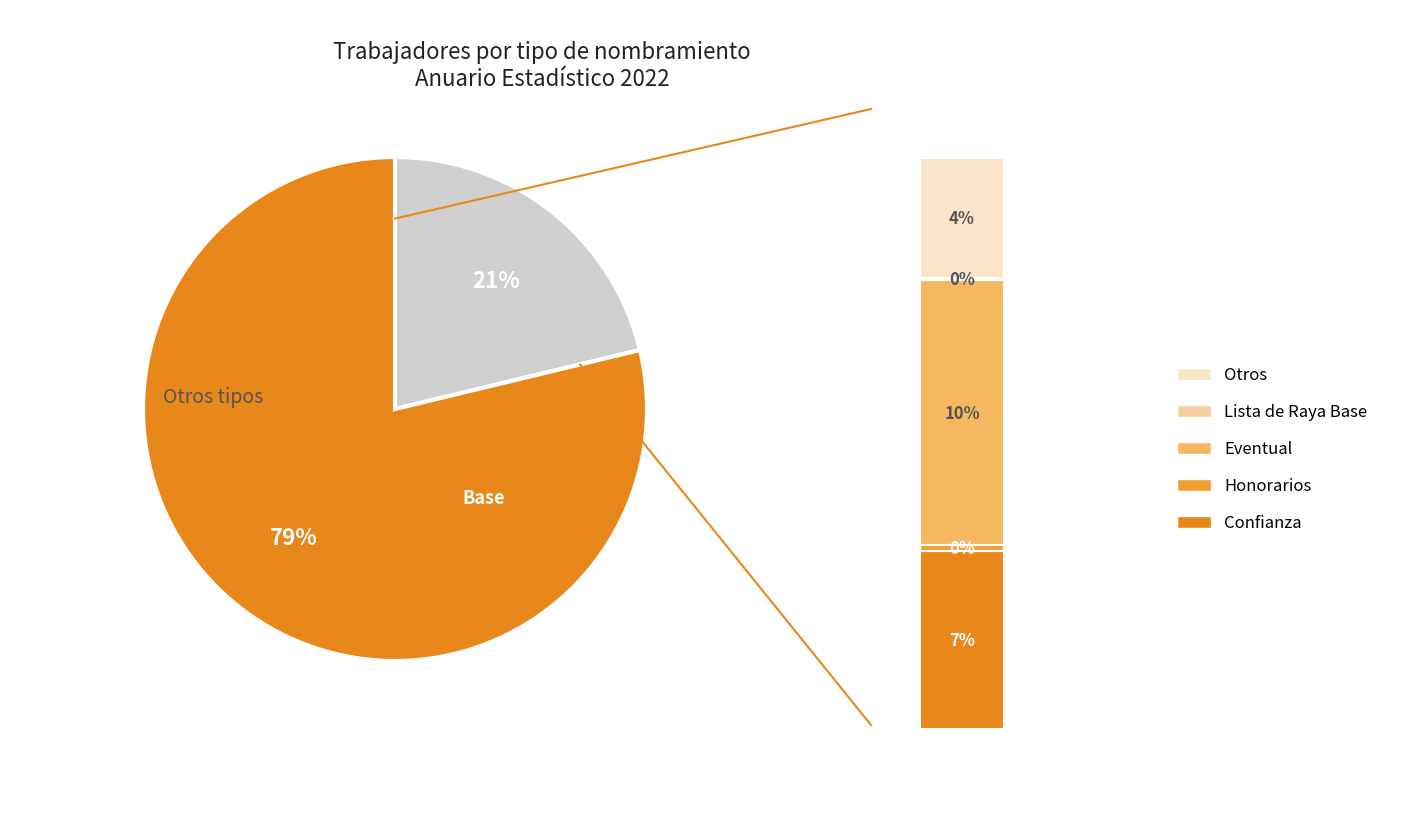

Between Otros and Honorarios, which is larger?

Otros